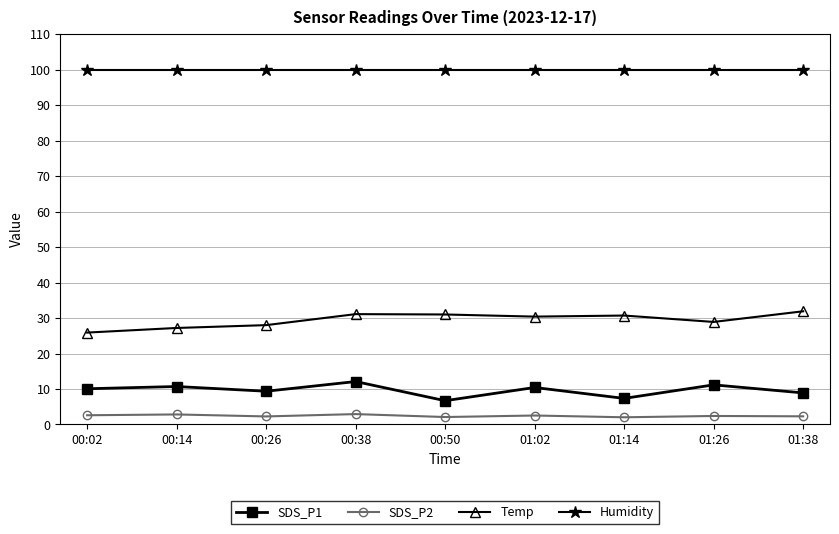

At 00:38, list the series in order from smallest to largest.

SDS_P2, SDS_P1, Temp, Humidity